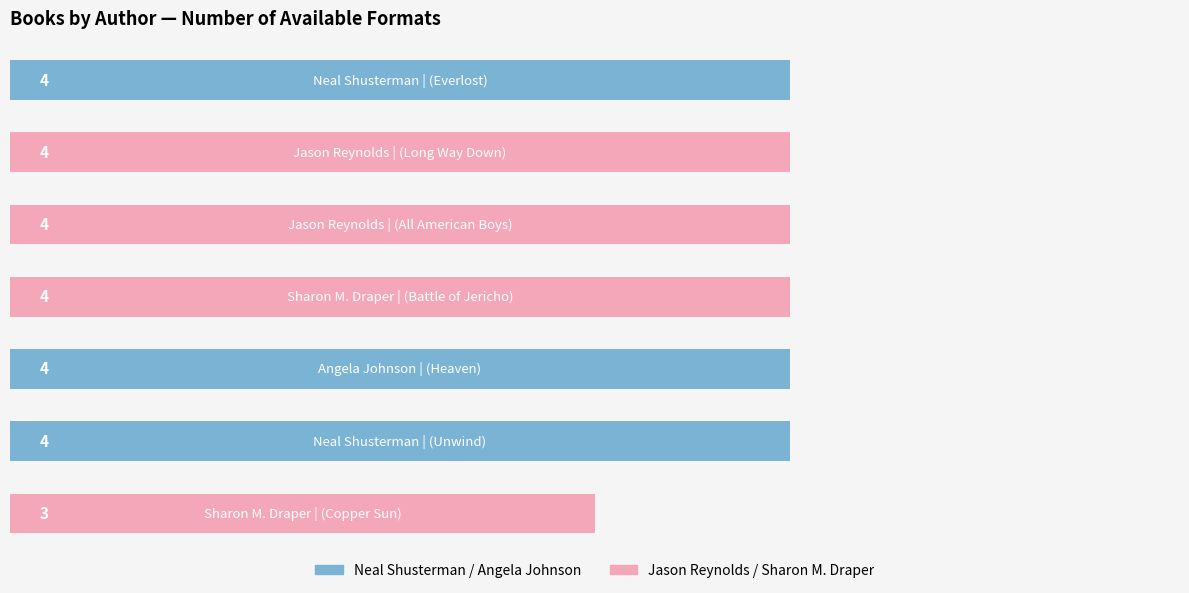

What is the sum of all values?

27